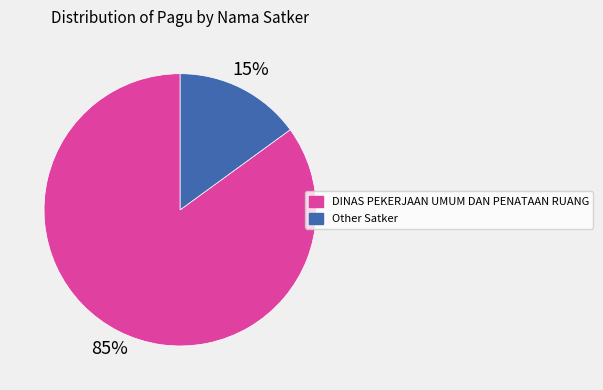

Does any single category account for the majority?

Yes